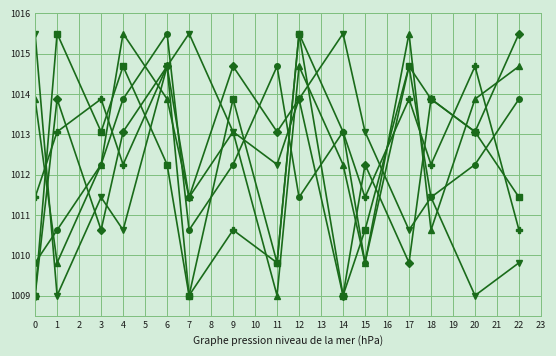

What is the maximum value shown in the chart?

1015.5